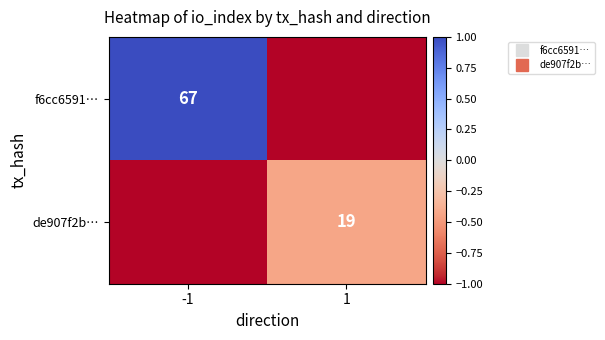

Where is f6cc6591… nearest to the value 0?

-1